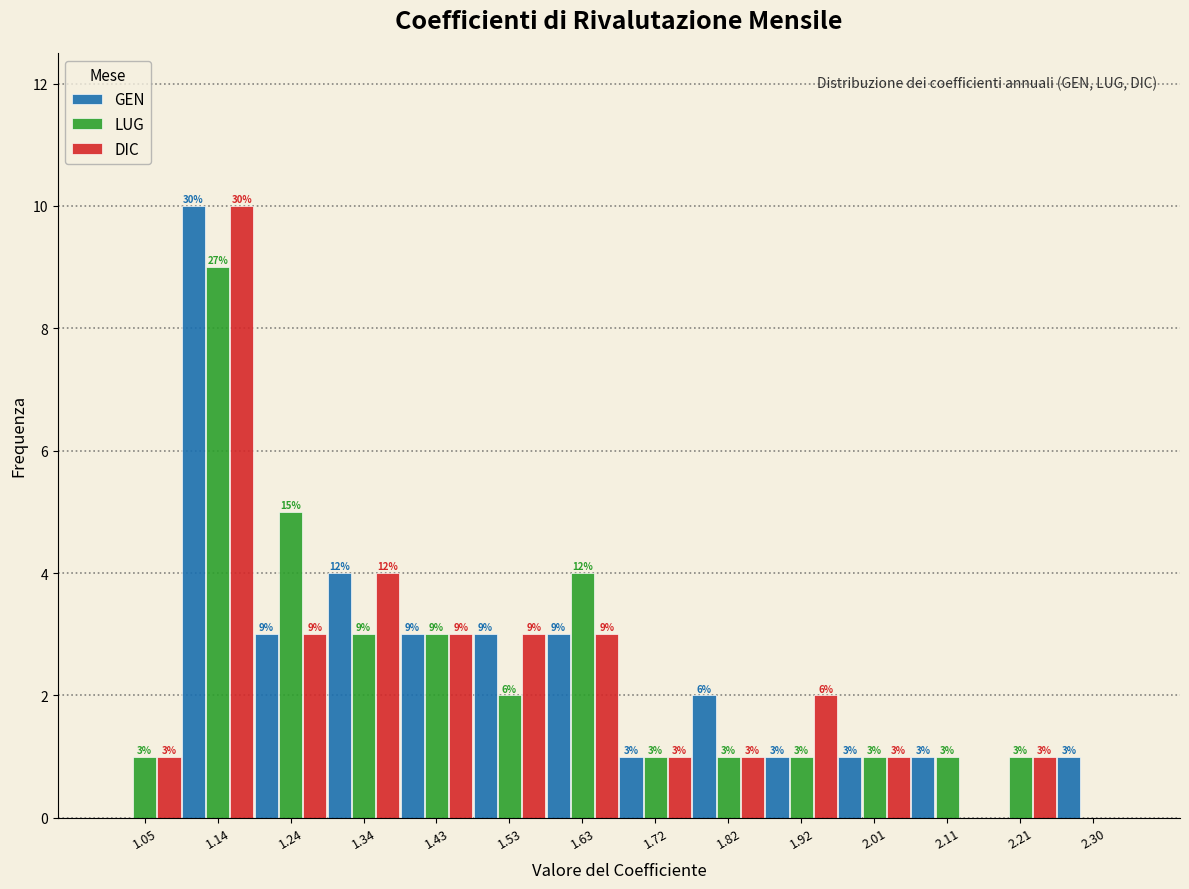

In the GEN series, which range on the x-axis has the tallest bar?

1.10 to 1.19